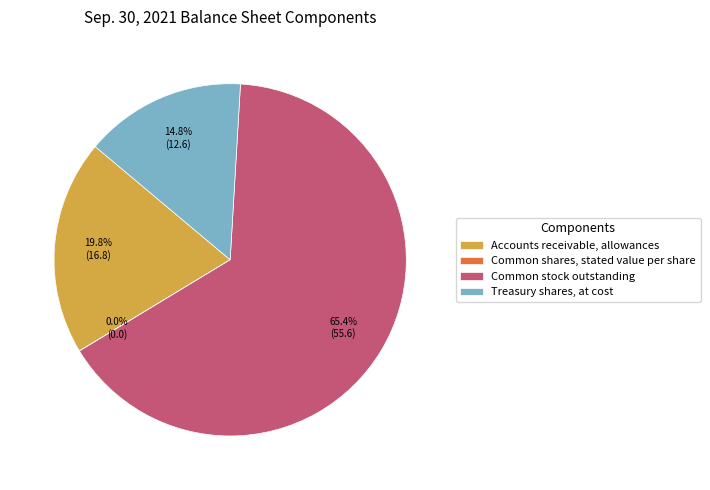

Does Common stock outstanding represent more than half of the total?

Yes